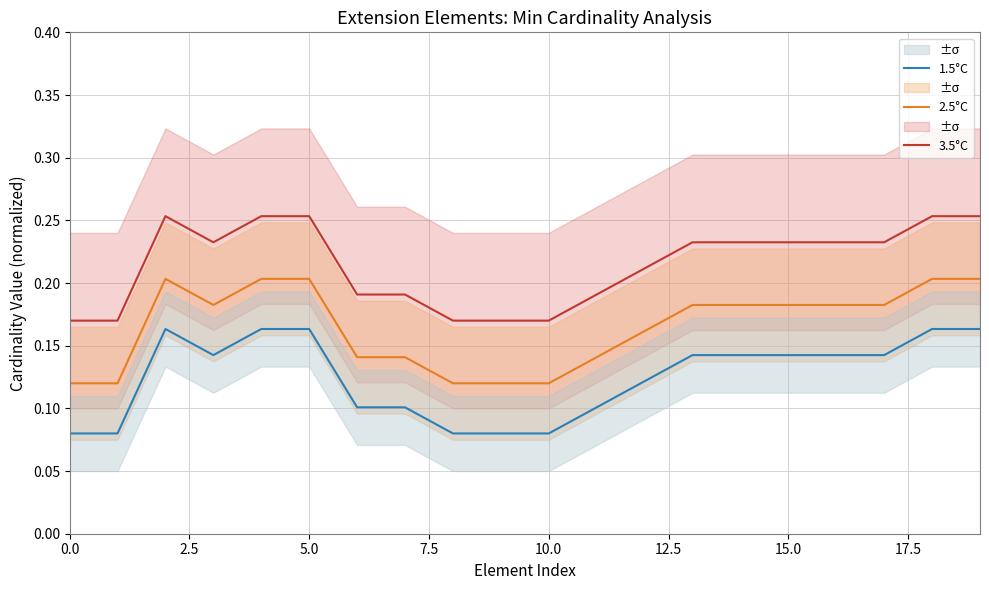

In 2.5°C, how many points are lower than both neighbors (excluding endpoints)?

2